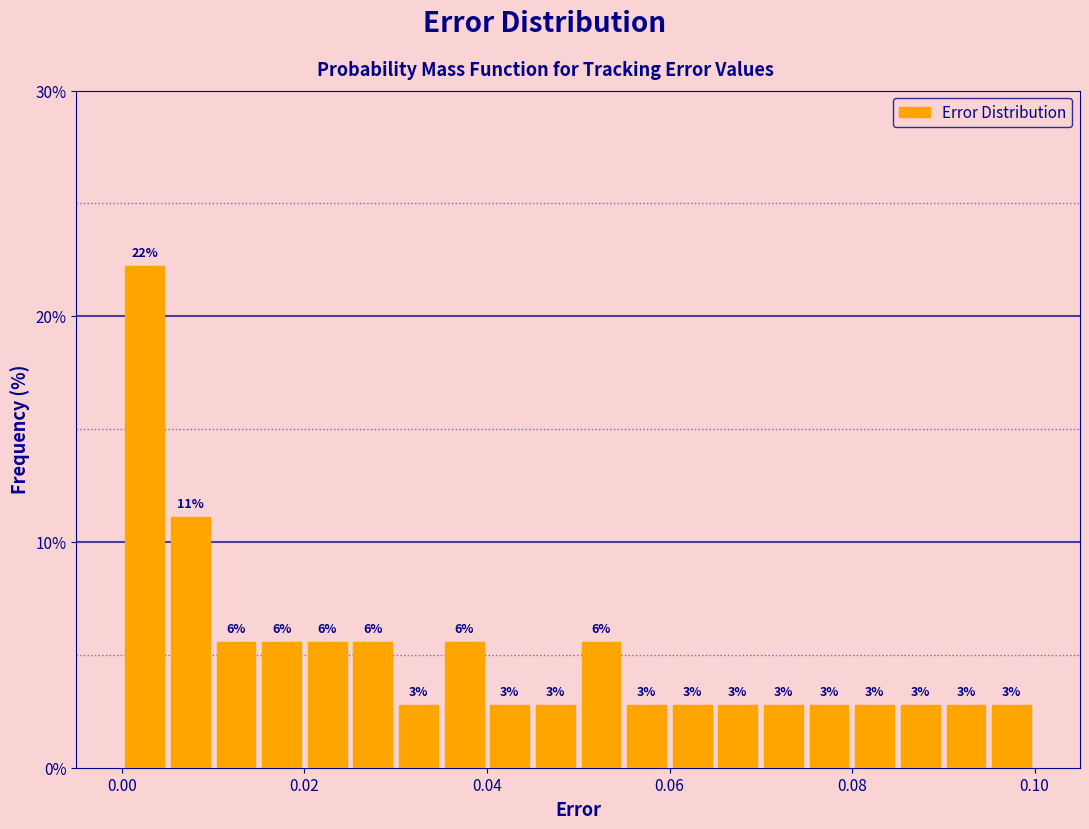

Read against the x-axis, roughly where is the centre of the tallest bar?

0.002